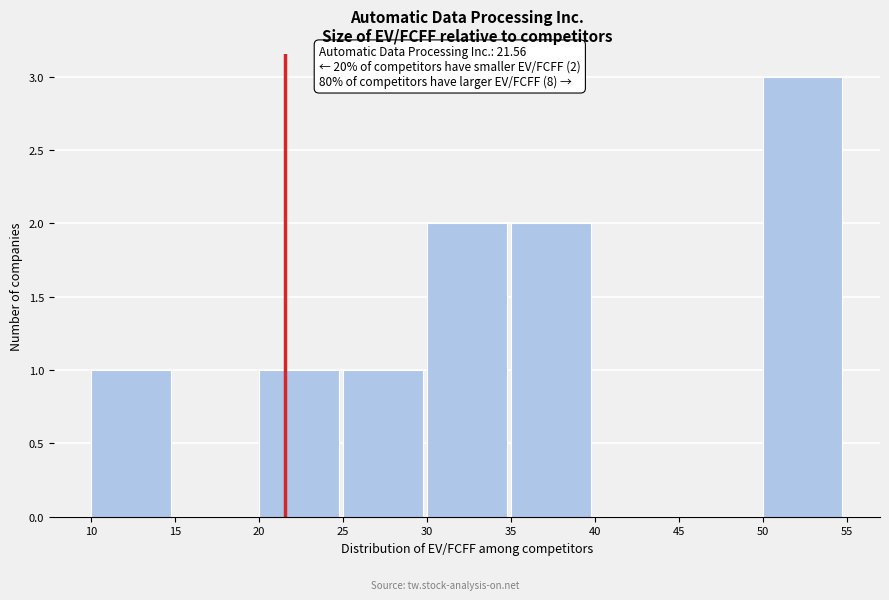

Over which range of the x-axis is the bar tallest?

50 to 55